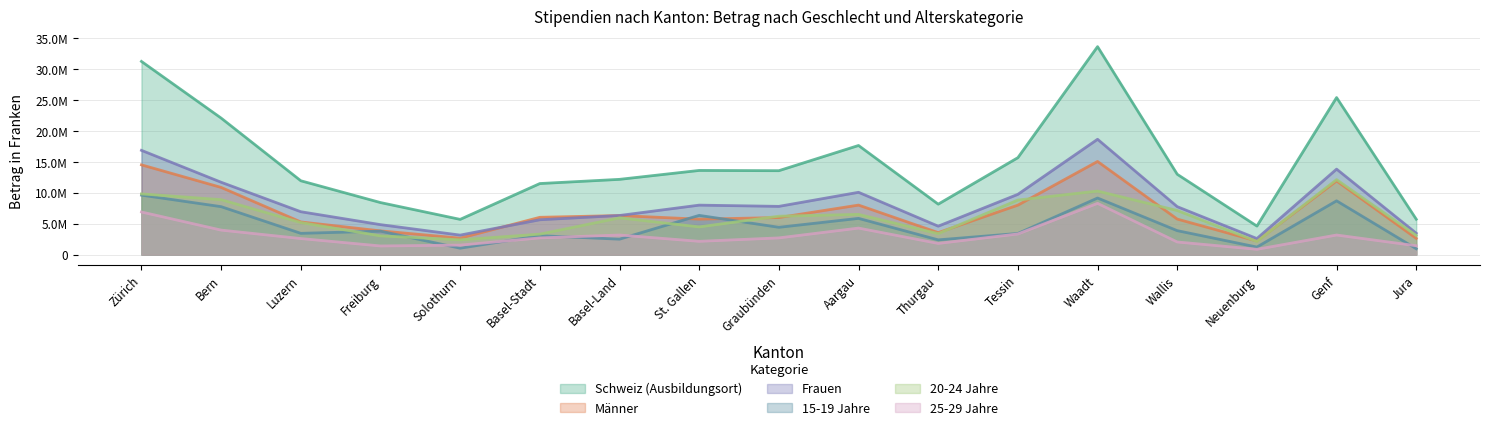

True or false: 20-24 Jahre has a value of 2399610 at Solothurn.

True